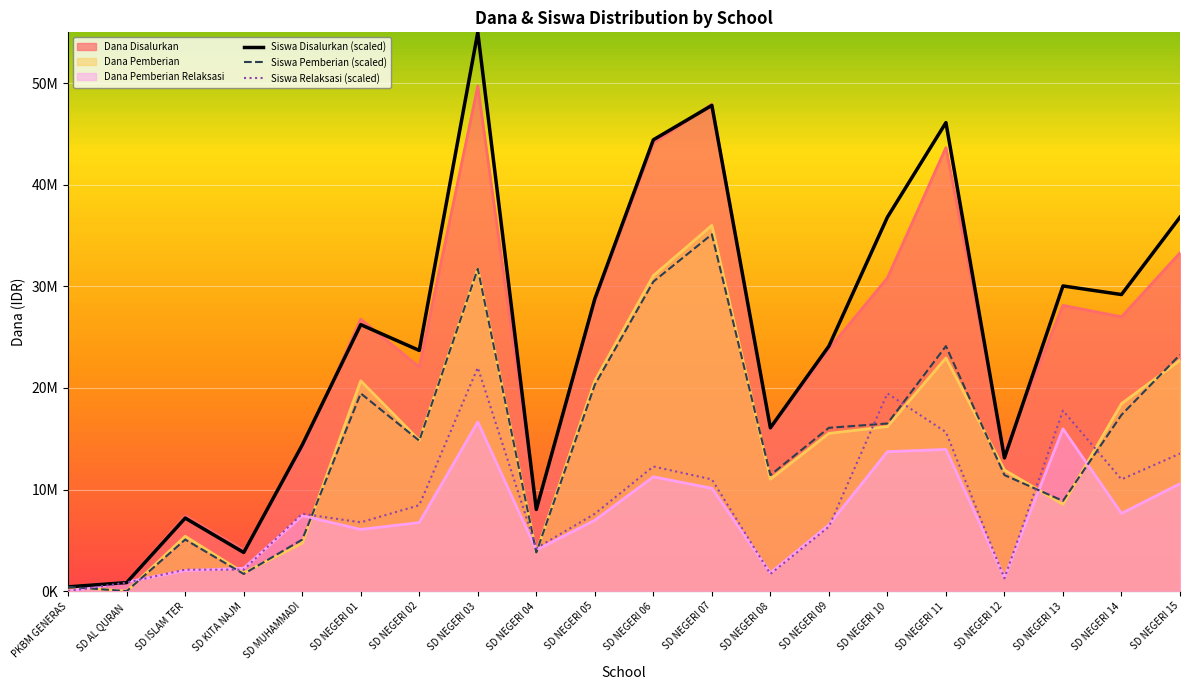

At how many categories does at least one series exceed 44930581?

3